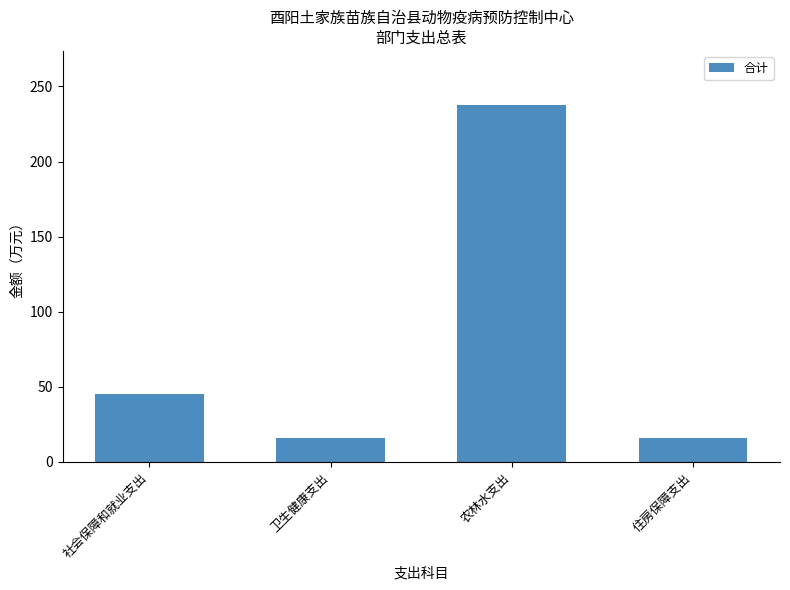

Which has a higher value, 住房保障支出 or 农林水支出?

农林水支出